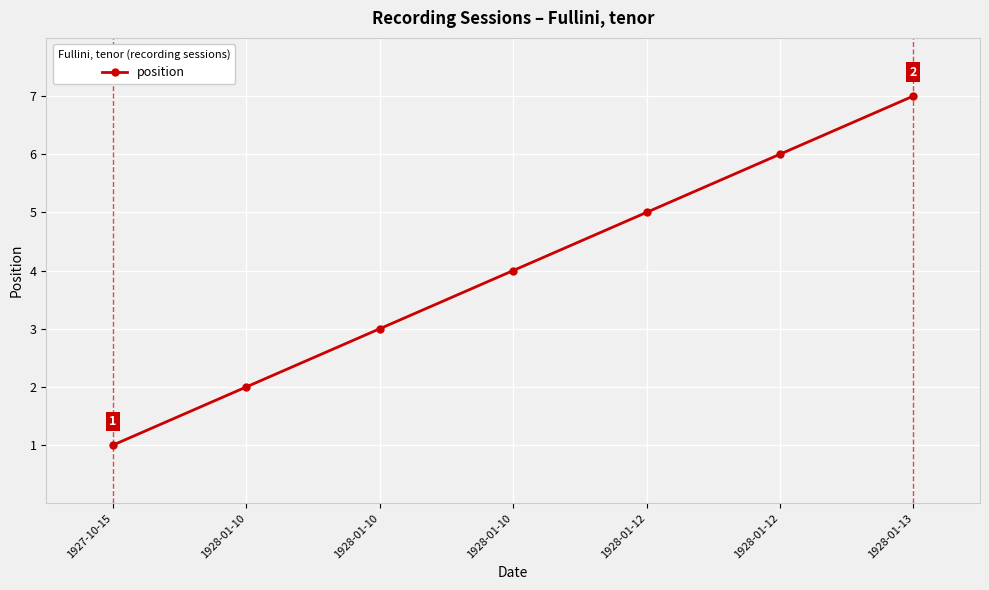

List the labels in order of value, smallest first.

1927-10-15, 1928-01-10, 1928-01-10, 1928-01-10, 1928-01-12, 1928-01-12, 1928-01-13